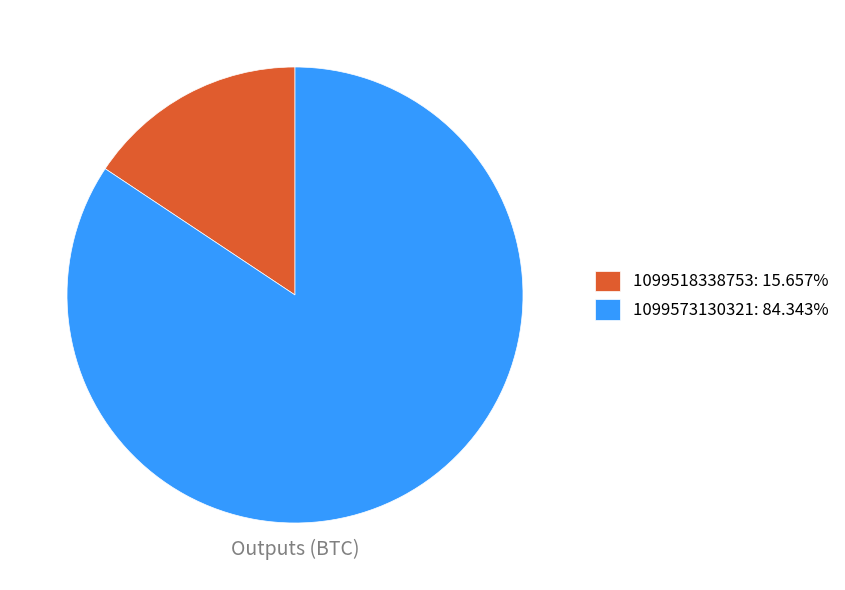

True or false: 1099573130321 accounts for 98% of the total.

False